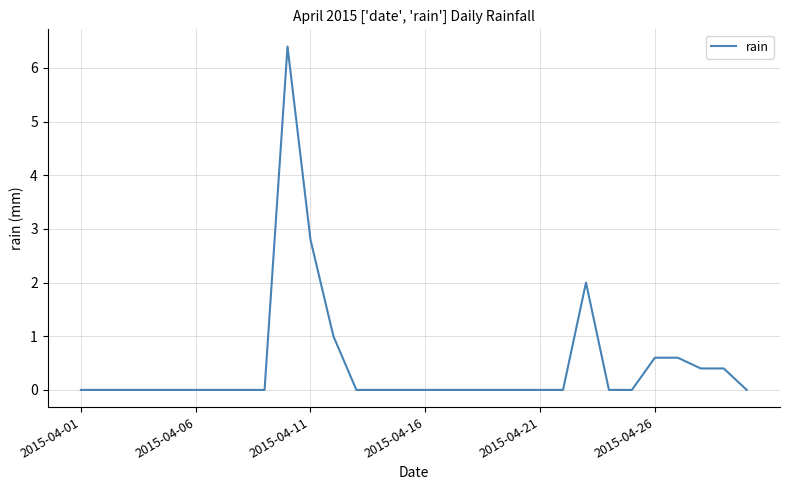

What is the greatest value displayed?

6.4